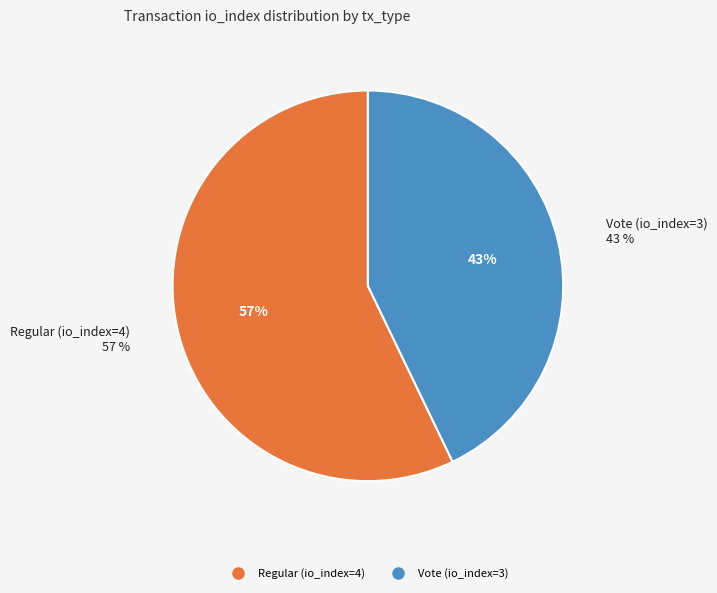

Rank the categories by value from highest to lowest.

Regular (io_index=4), Vote (io_index=3)